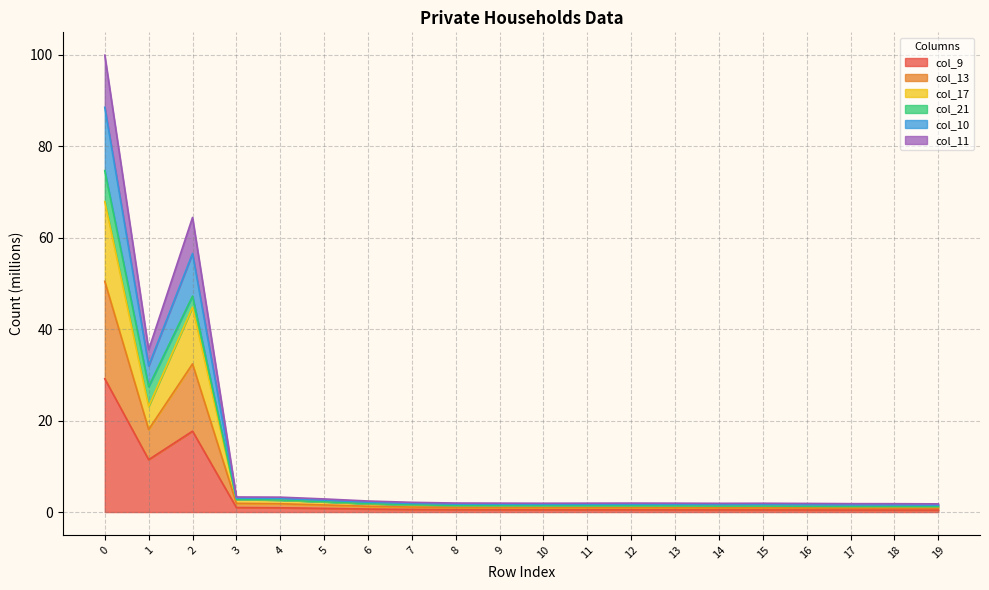

Is it true that col_11 equals 0.9 at 16?

False